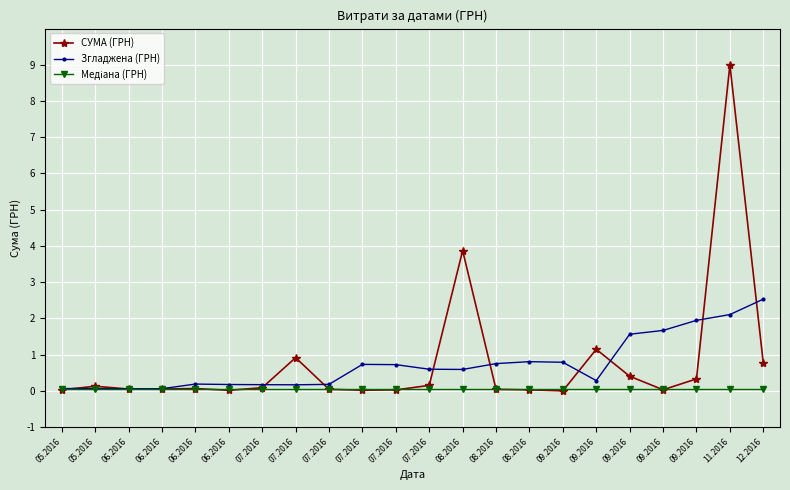

Is this an area chart (filled region under the line)?

No